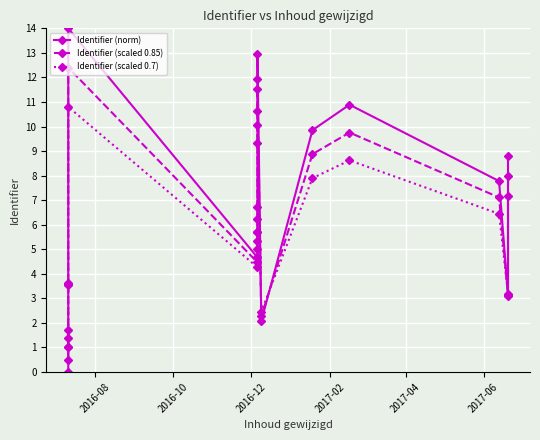

What position from the left is 2017-02?

4